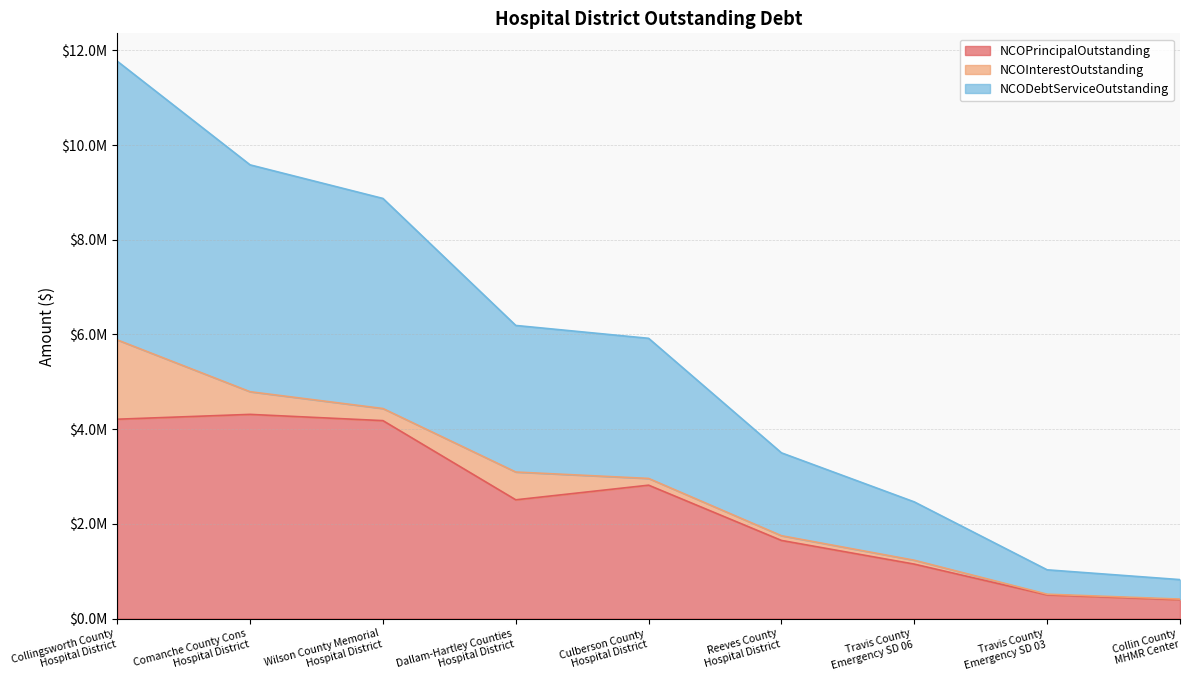

What is the value of the NCOPrincipalOutstanding point at the 6th from the left?

1650000.0